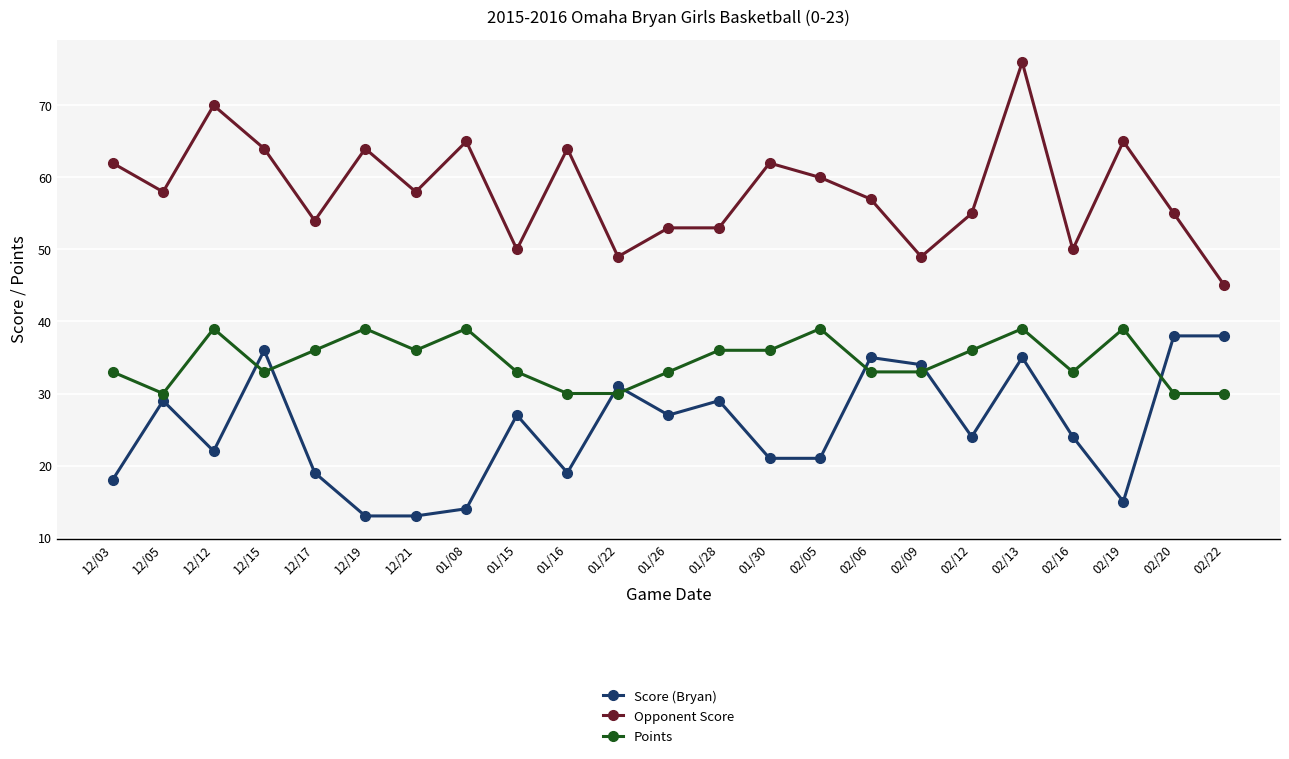

True or false: Score (Bryan) has a value of 27 at 01/26.

True